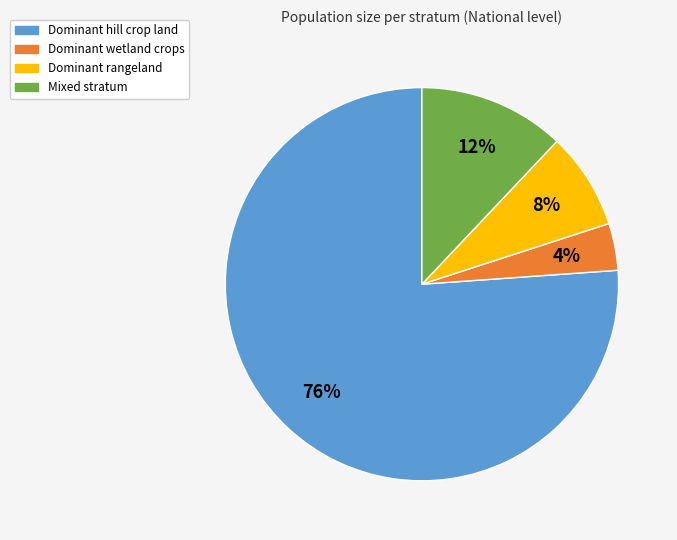

Is Dominant hill crop land the majority of the pie?

Yes